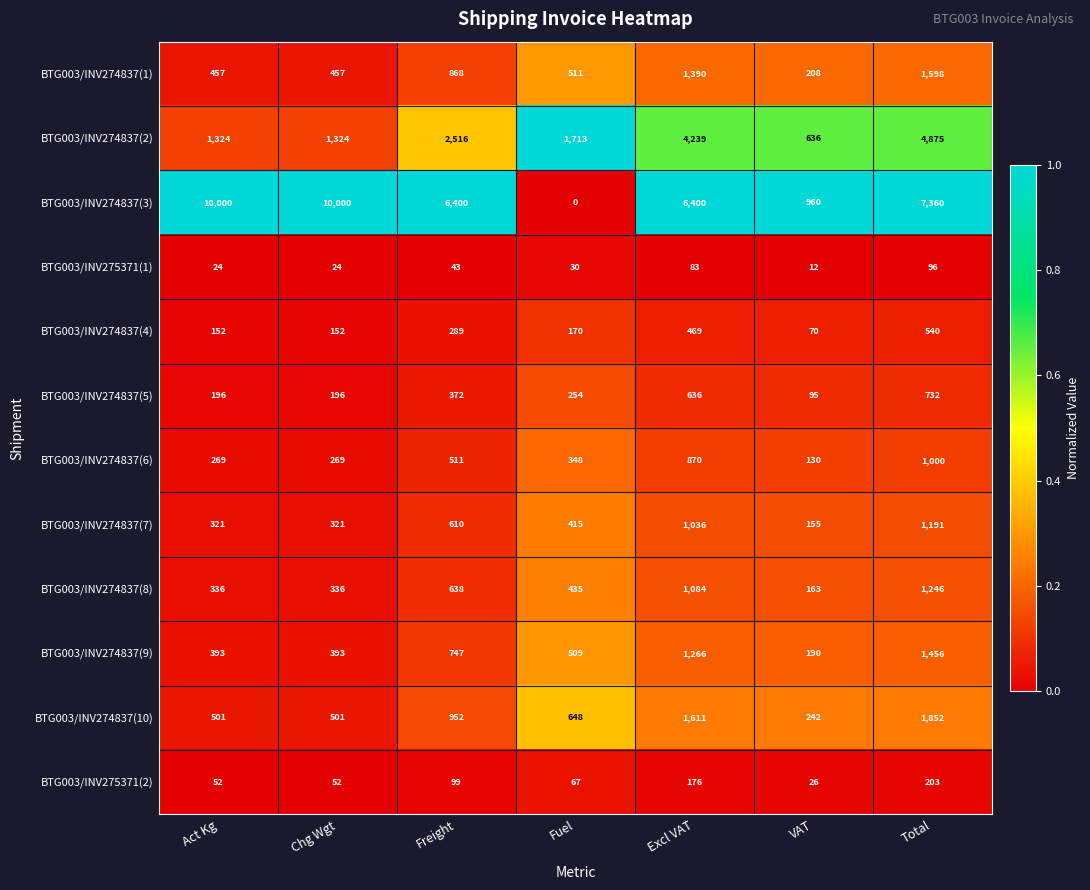

At which label is BTG003/INV274837(4) closest to 305?

Freight